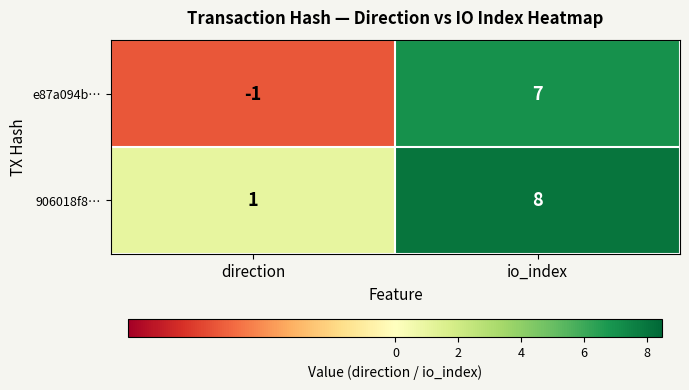

Which category has the highest value across all series?

io_index